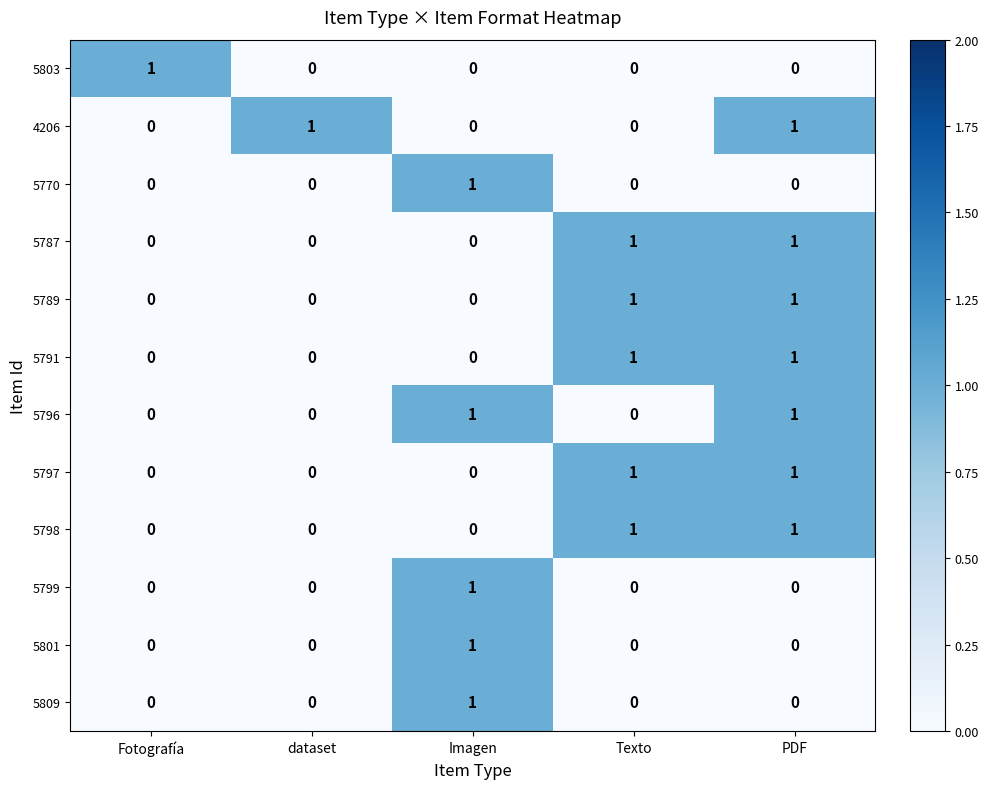

What is the spread (max minus min) of values at PDF?

1